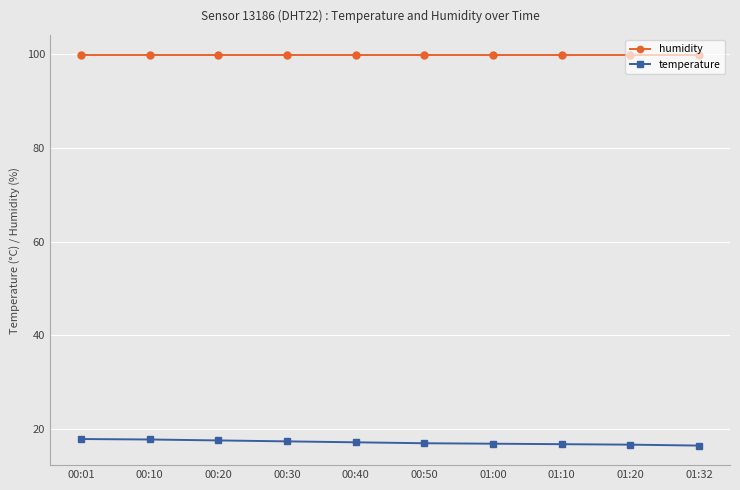

Is it true that temperature equals 7.4 at 00:20?

False